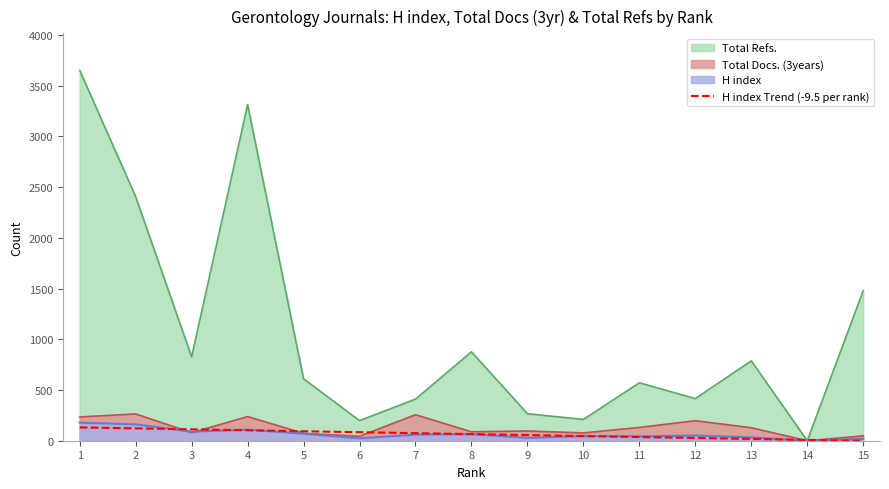

Which series has the widest spread of values?

Total Refs.